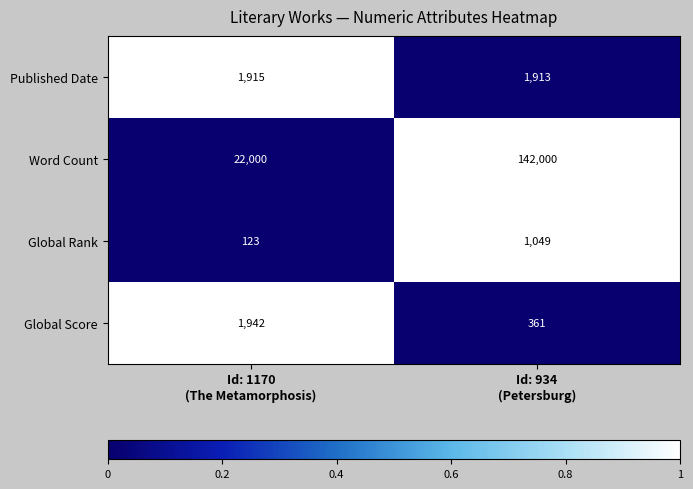

At which category is the sum across all series the highest?

Id: 934
(Petersburg)